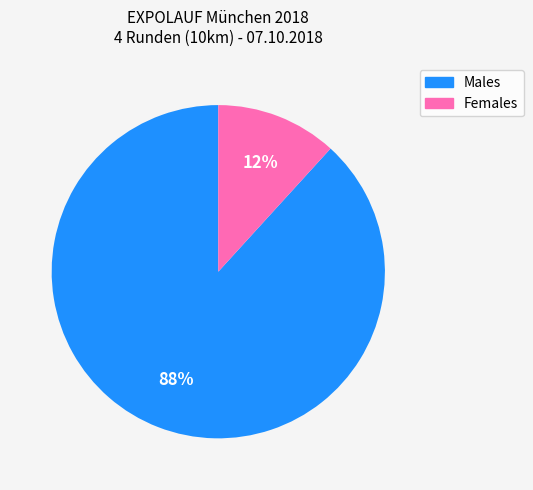

True or false: Females accounts for 12% of the total.

True